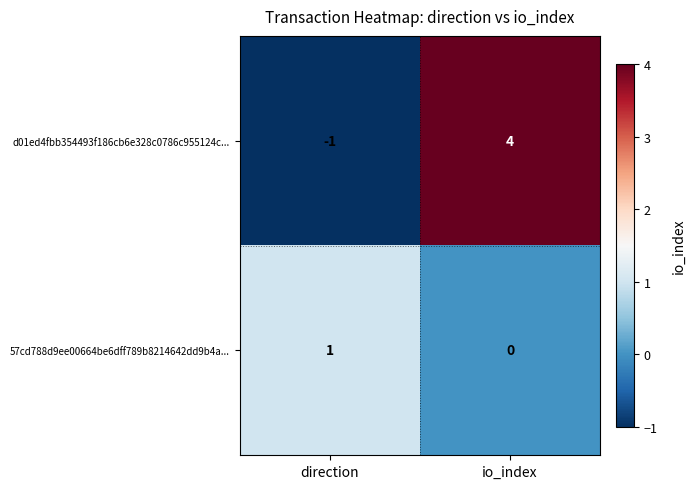

What is the difference between the maximum and minimum values in the d01ed4fbb354493f186cb6e328c0786c955124c... series?

5